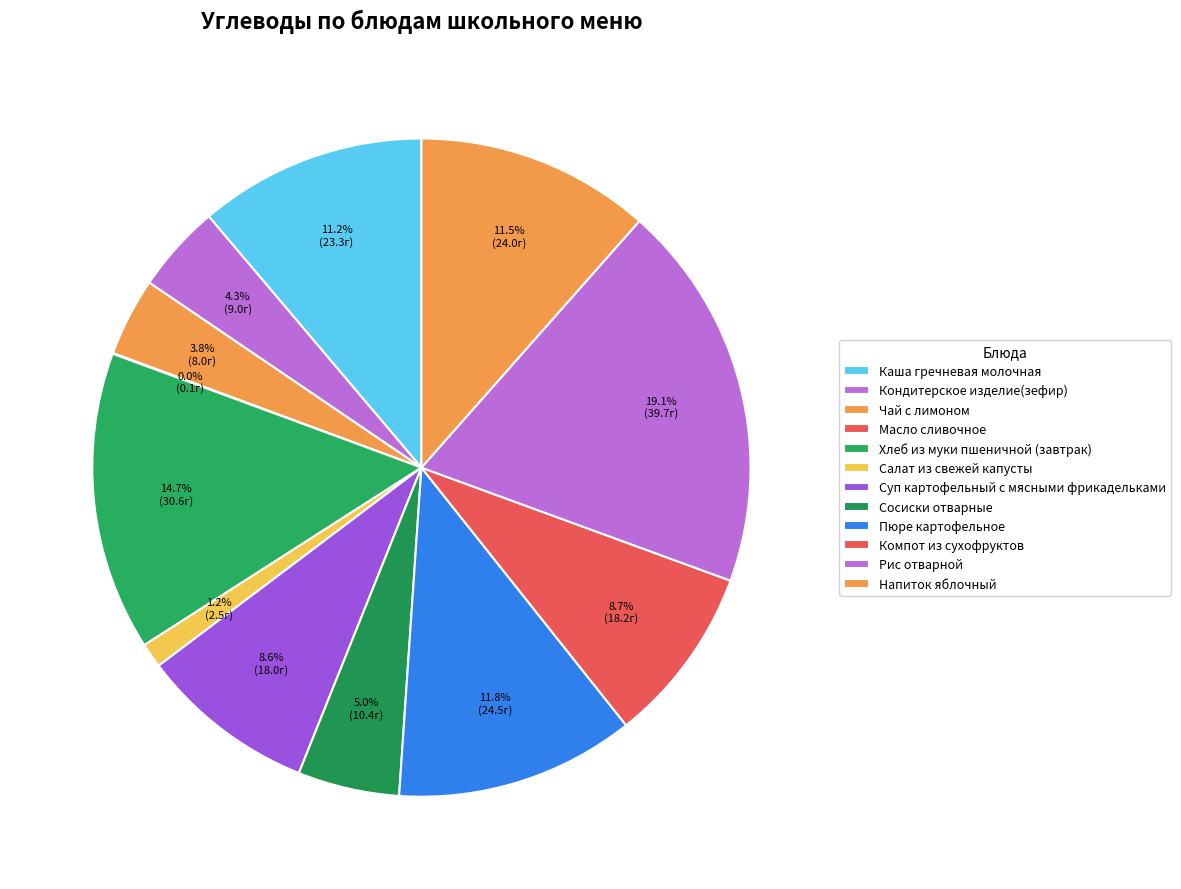

Is it true that Салат из свежей капусты is 11% of the pie?

False